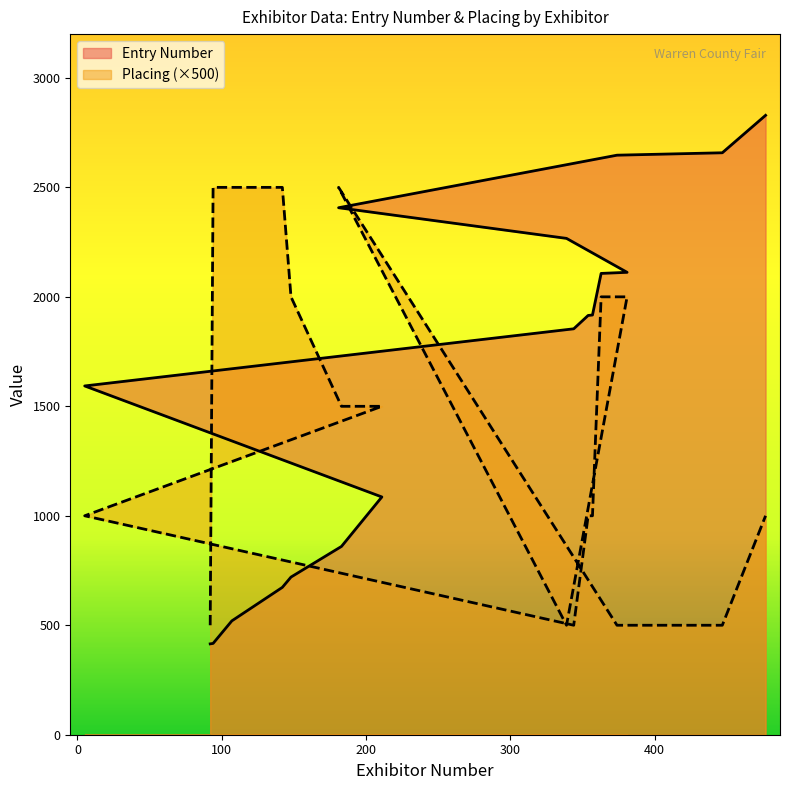

At which label does Entry Number first exceed 1915?

357